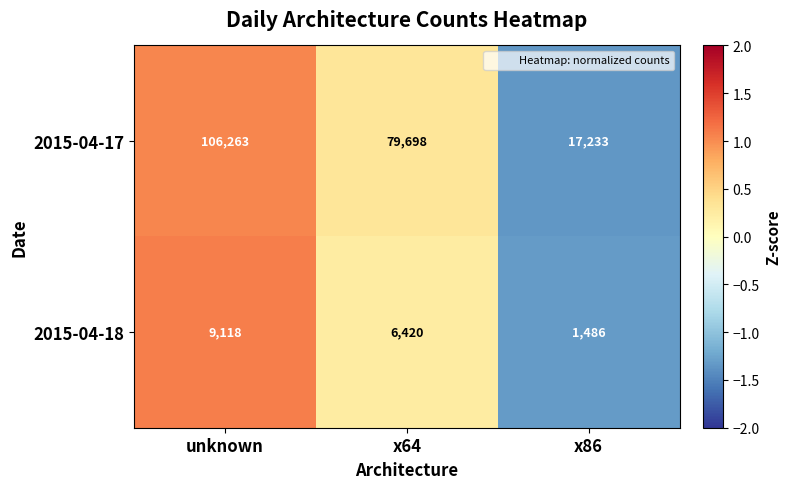

Is the value of 2015-04-18 at x64 greater than the value of 2015-04-17 at x86?

No